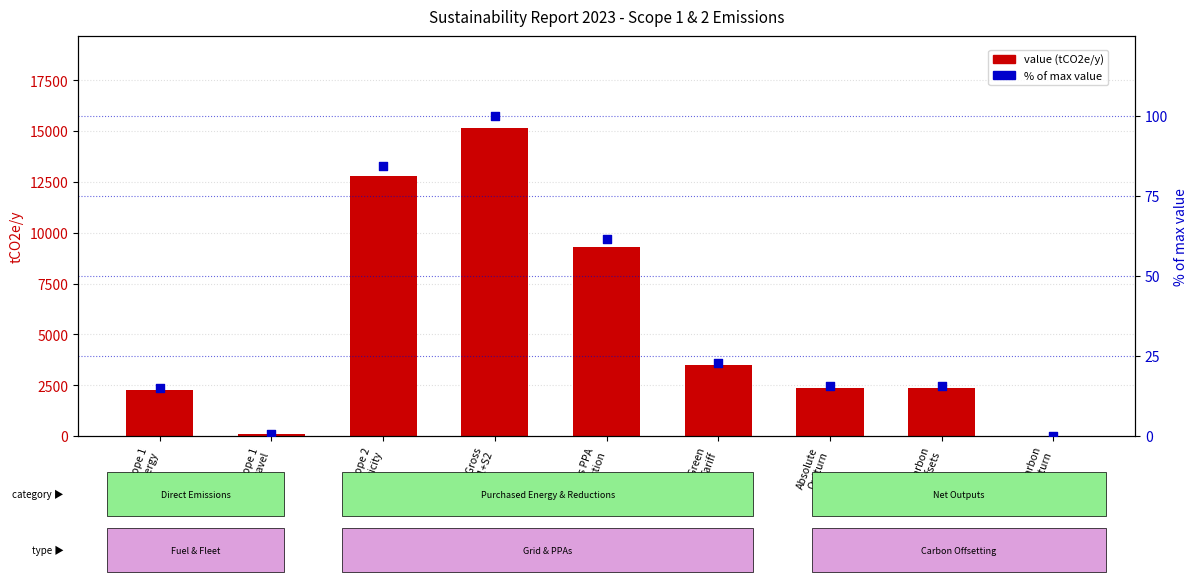

At how many categories does at least one series exceed 3602?

3